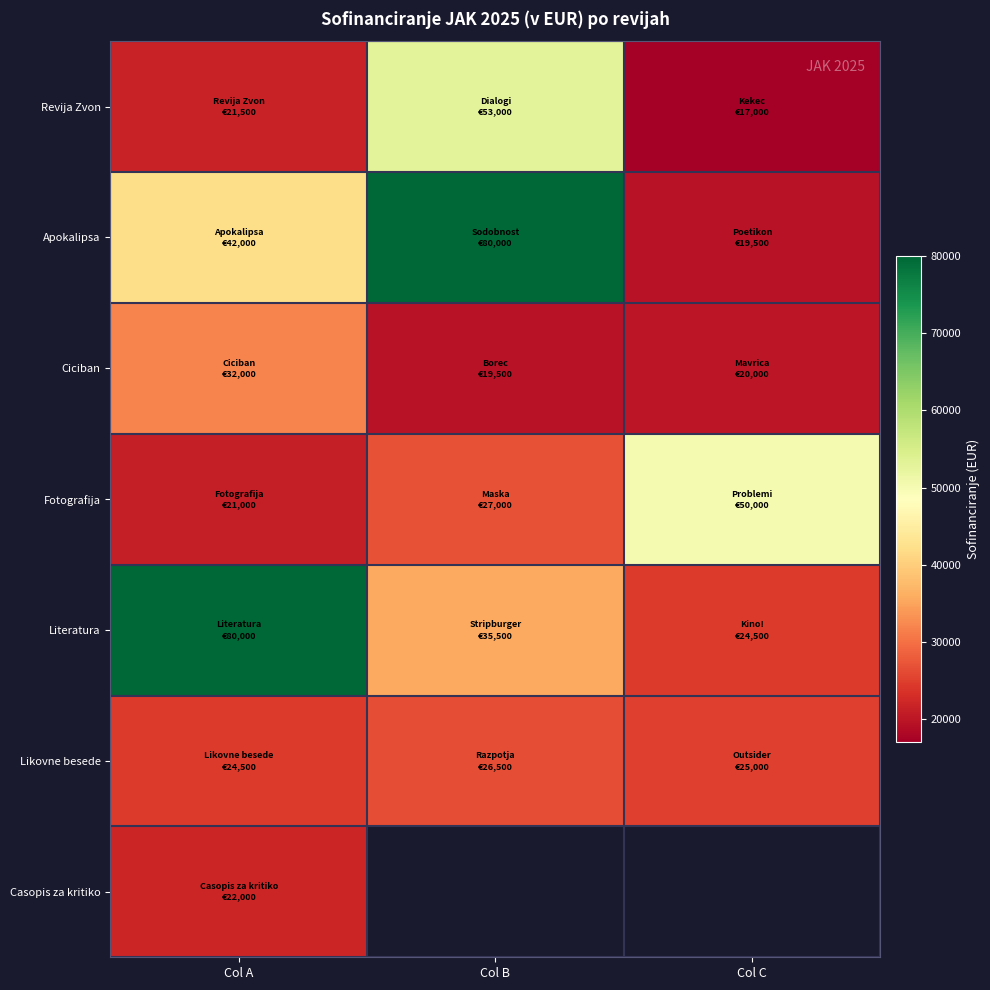

Which series has the largest total across all categories?

Apokalipsa